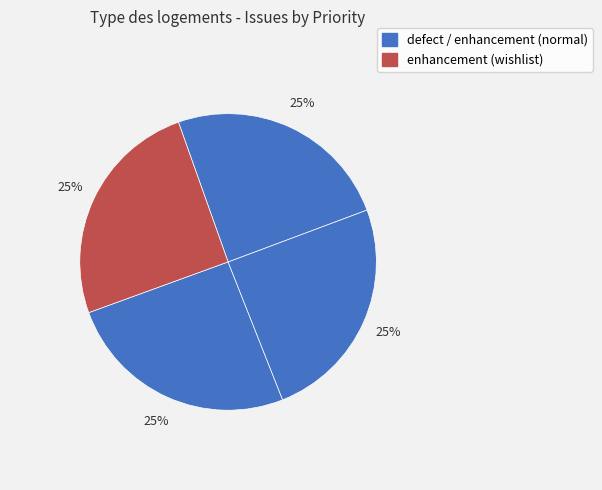

How many slices are in this pie chart?

4